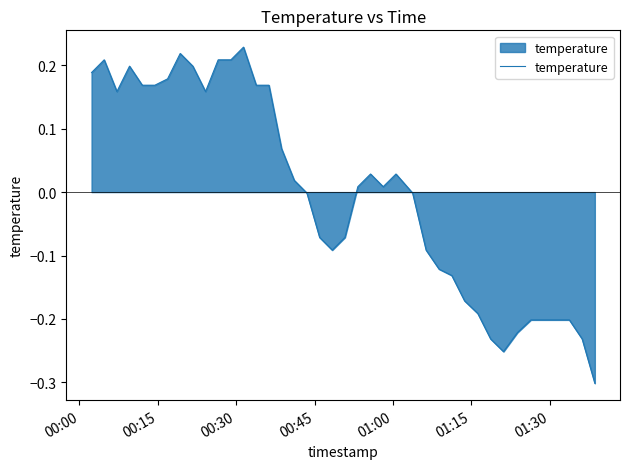

What is the difference between the maximum and minimum values?

0.5